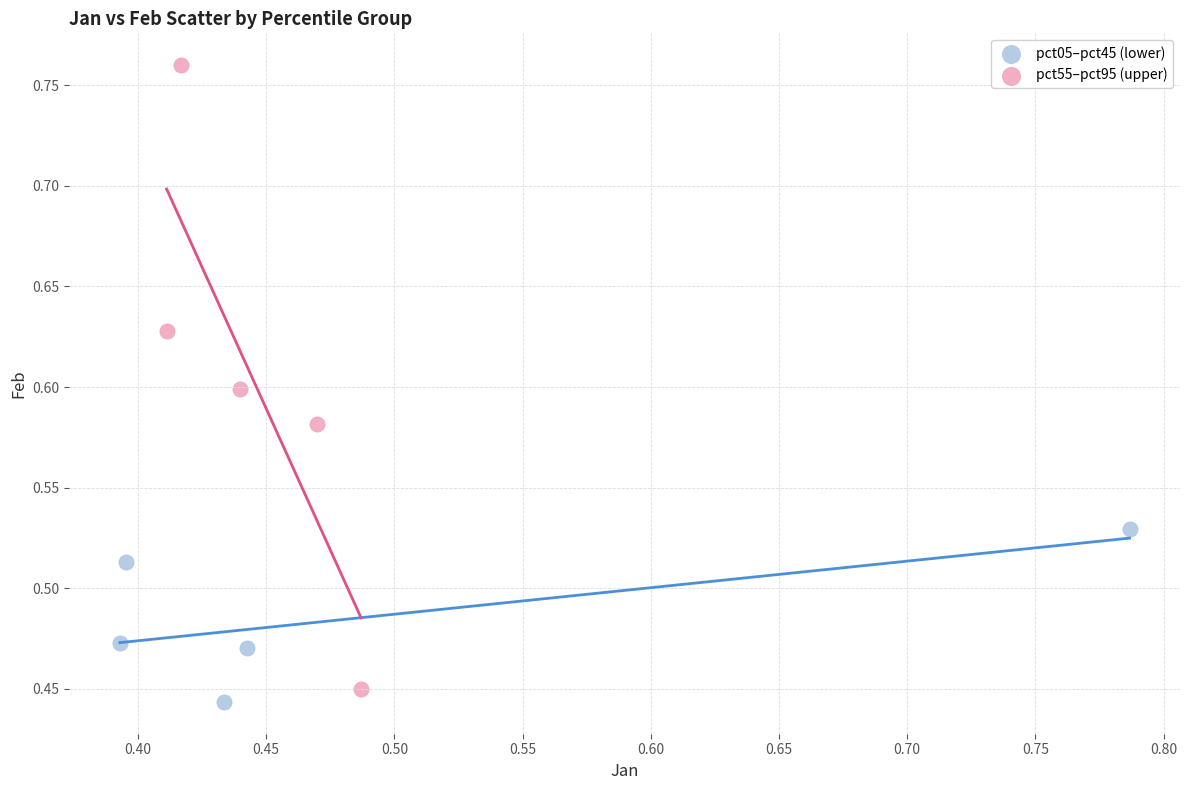

Which series has the widest spread of Y values?

pct55–pct95 (upper)